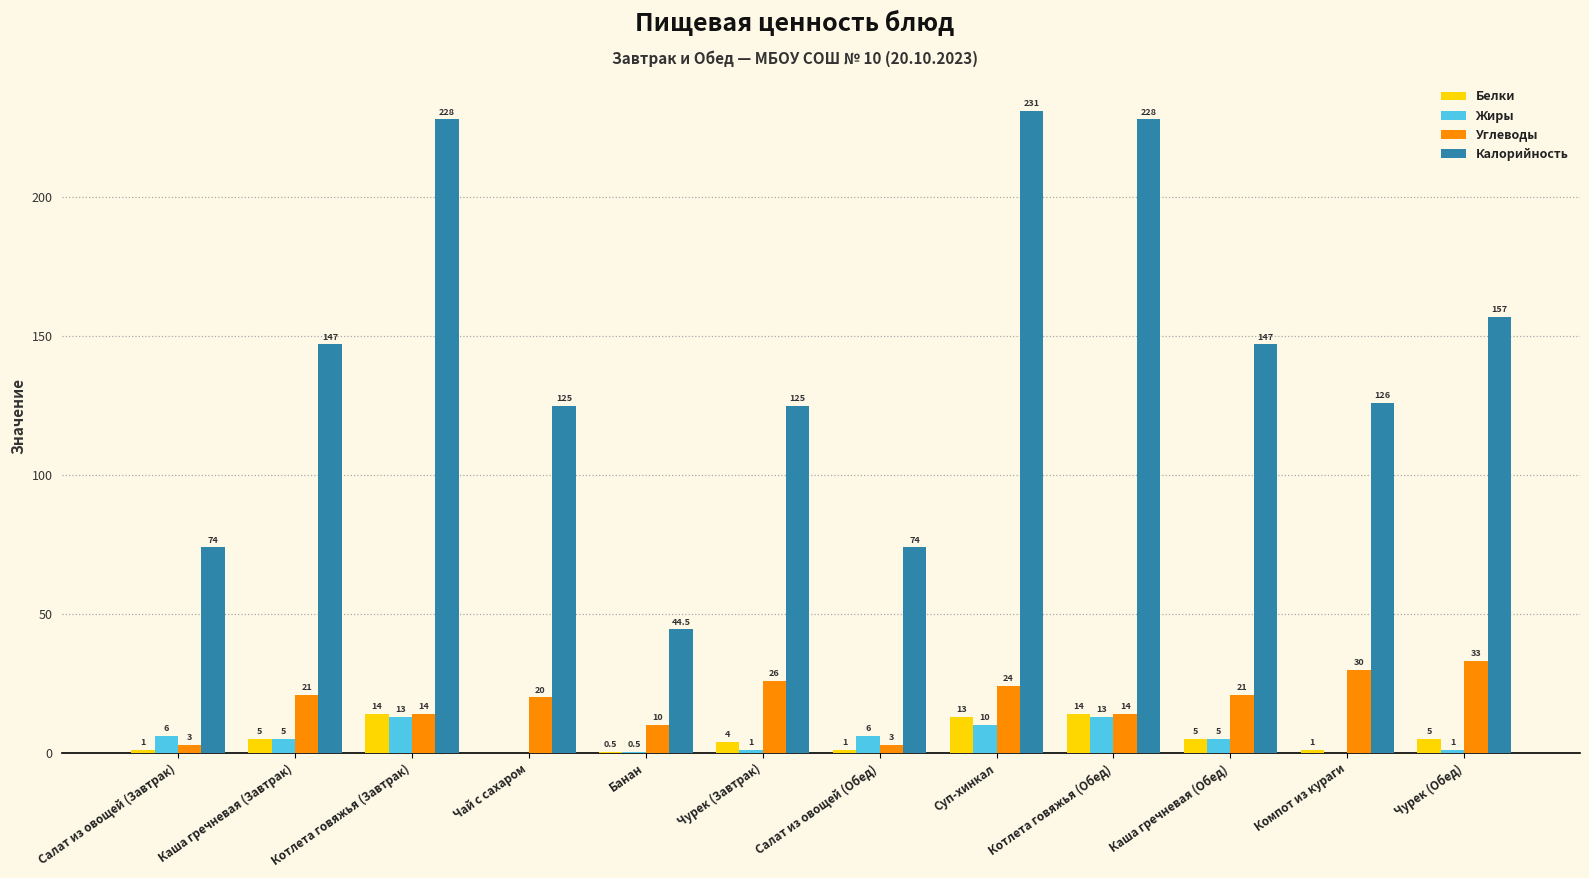

What is the greatest value displayed?

231.0